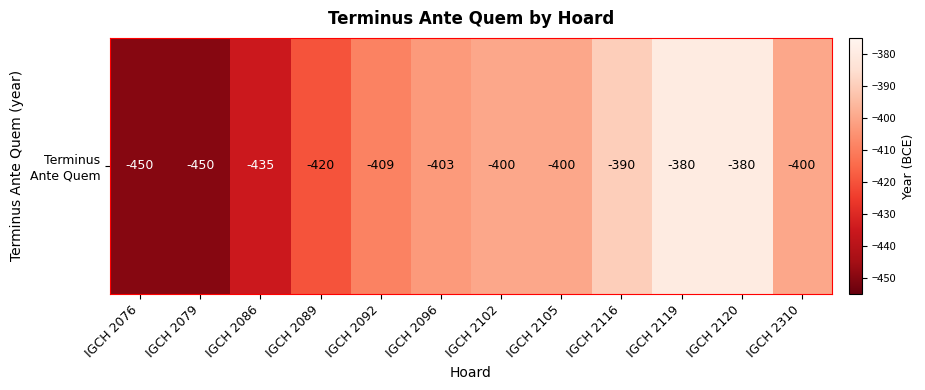

How many values are between -420 and -390?

7